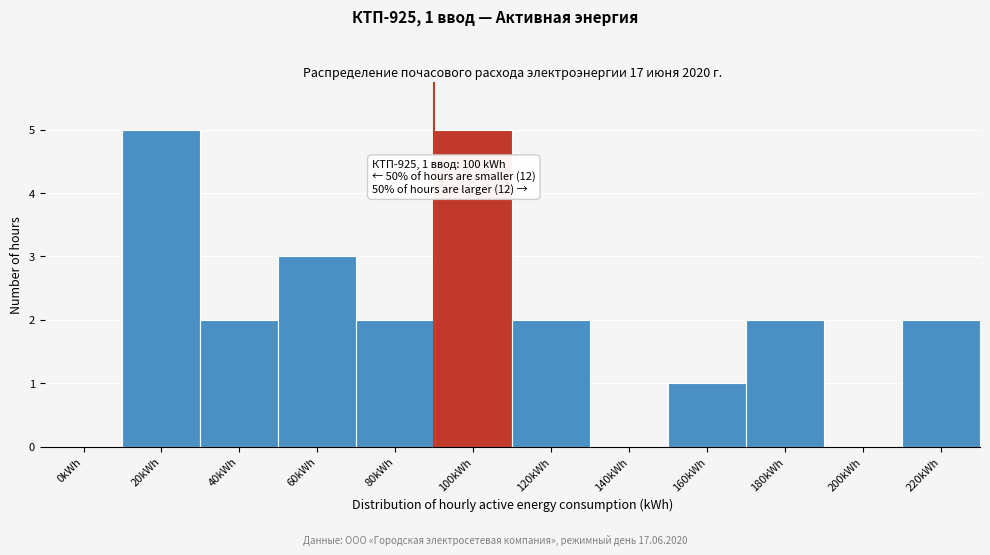

Reading left to right, what are all the values shown in this chart?

0kWh=0	20kWh=5	40kWh=2	60kWh=3	80kWh=2	100kWh=5	120kWh=2	140kWh=0	160kWh=1	180kWh=2	200kWh=0	220kWh=2